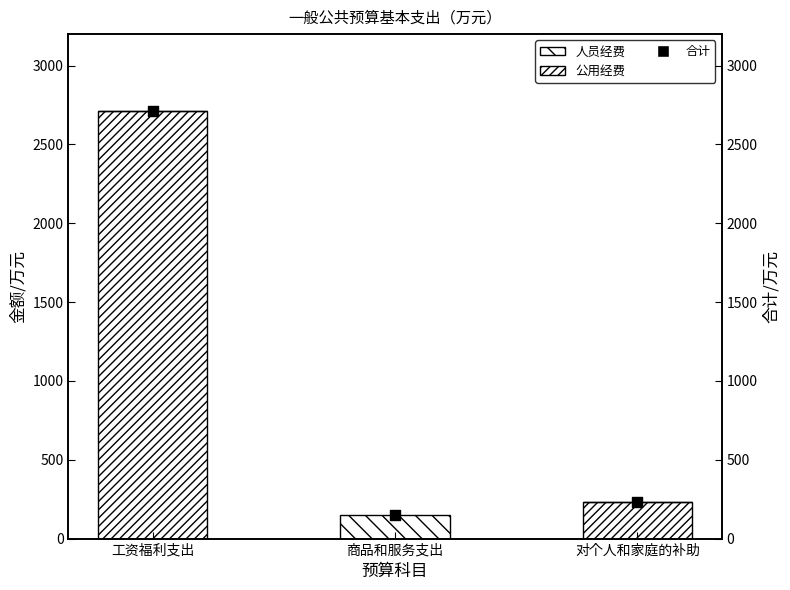

Which series has the largest Y range (max minus min)?

人员经费